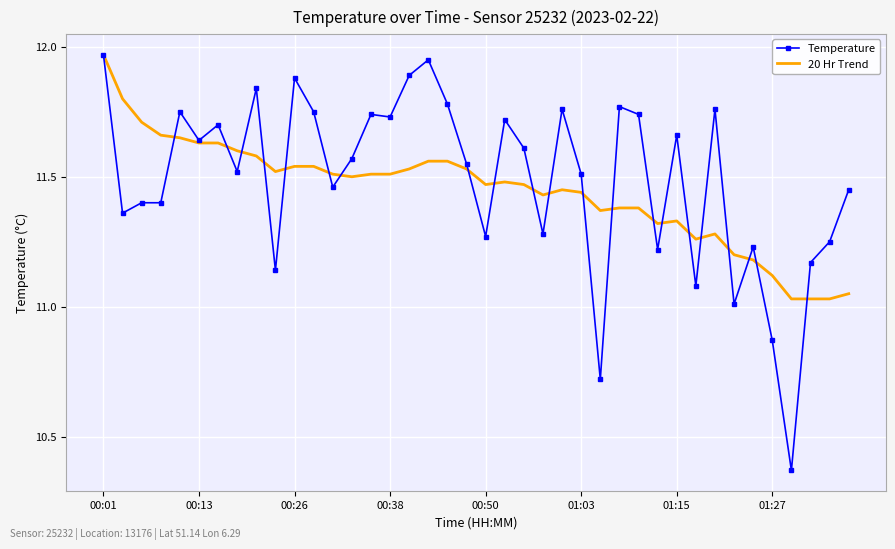

What is the difference between the maximum and minimum values in the 20 Hr Trend series?

0.9